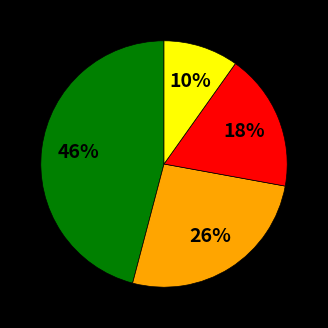

Is there a majority slice in this chart?

No